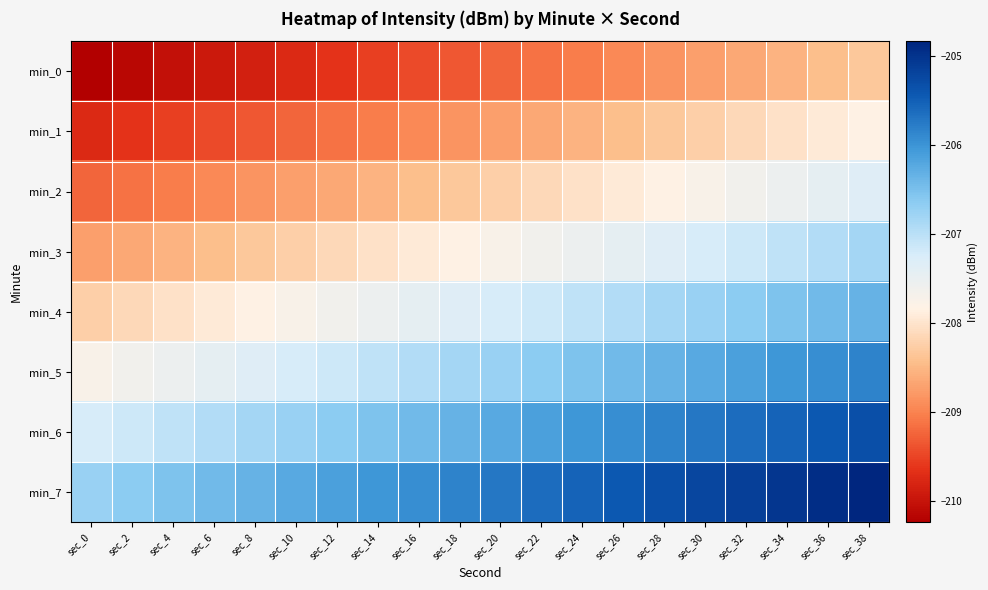

At which category is the sum across all series the highest?

sec_38